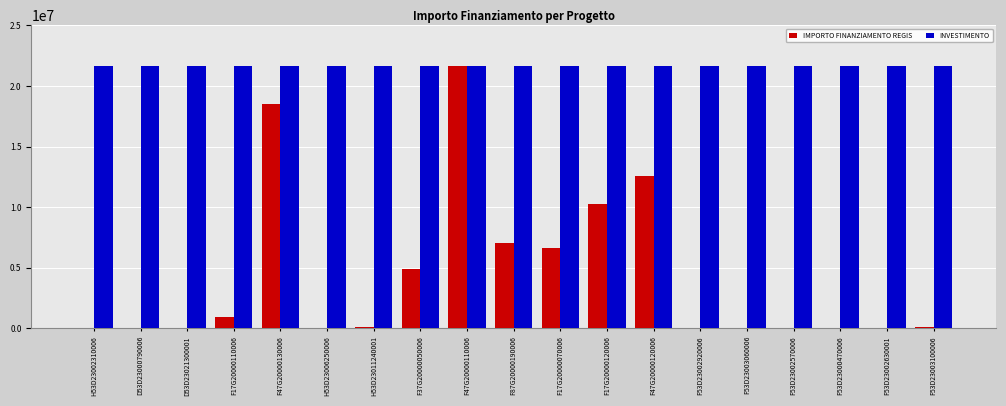

Where is IMPORTO FINANZIAMENTO REGIS nearest to the value 10820342?

F17G20000120006